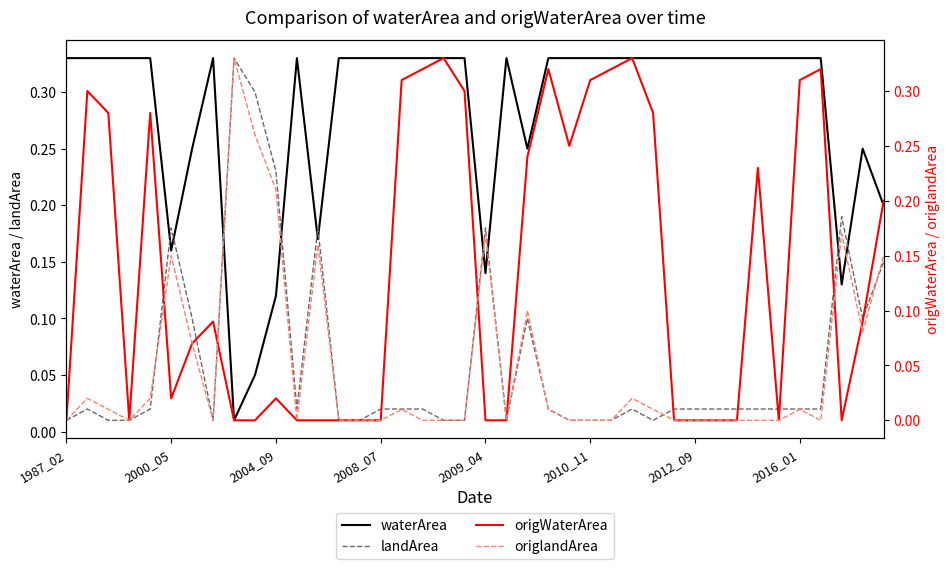

Is it true that landArea equals 0.0 at 2010_11?

False